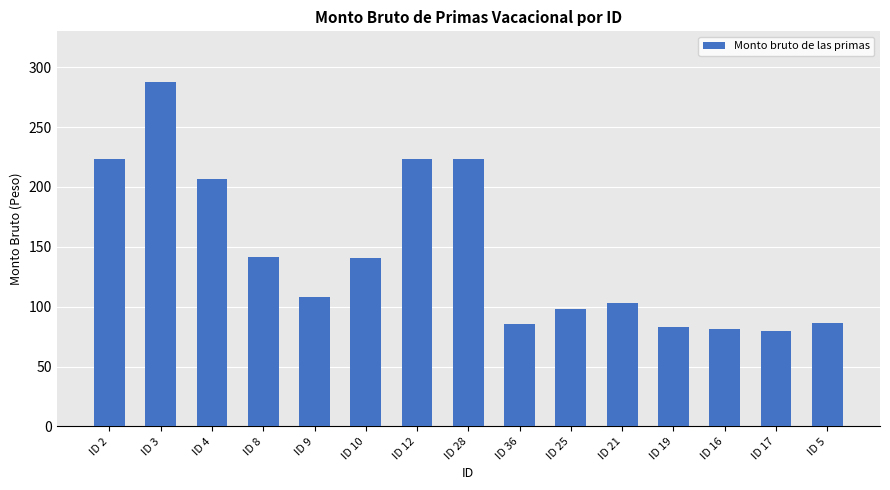

The value at ID 28 is 223.5. True or false?

True